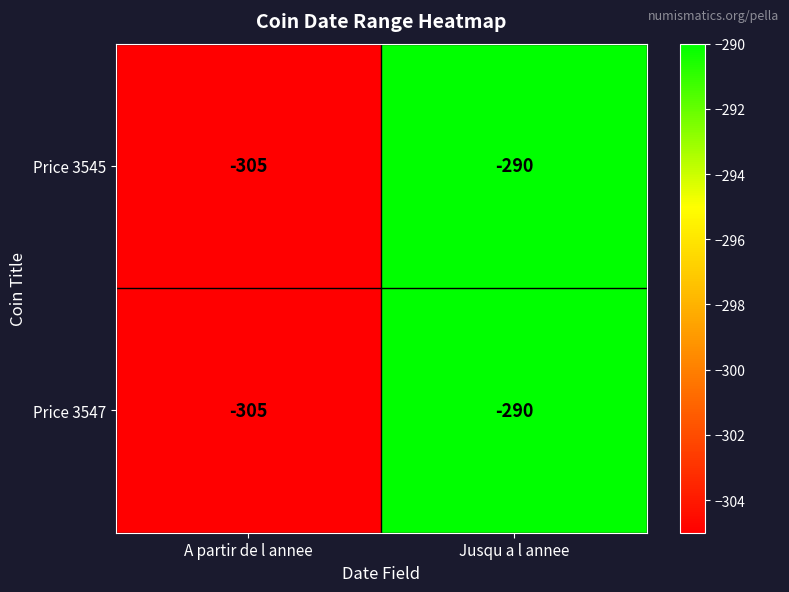

At which category does the chart reach its peak across all series?

Jusqu a l annee